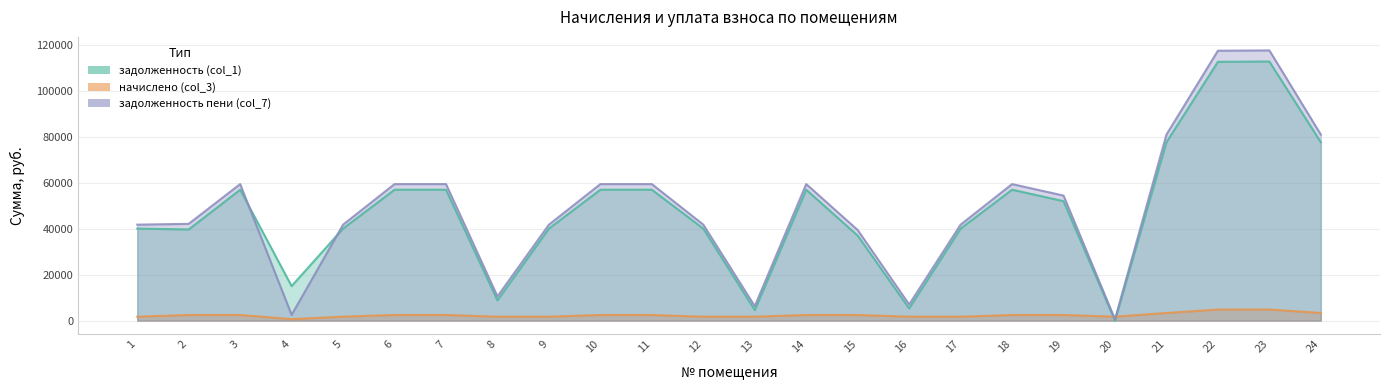

In задолженность пени (col_7), how many points are higher than both neighbors (excluding endpoints)?

4